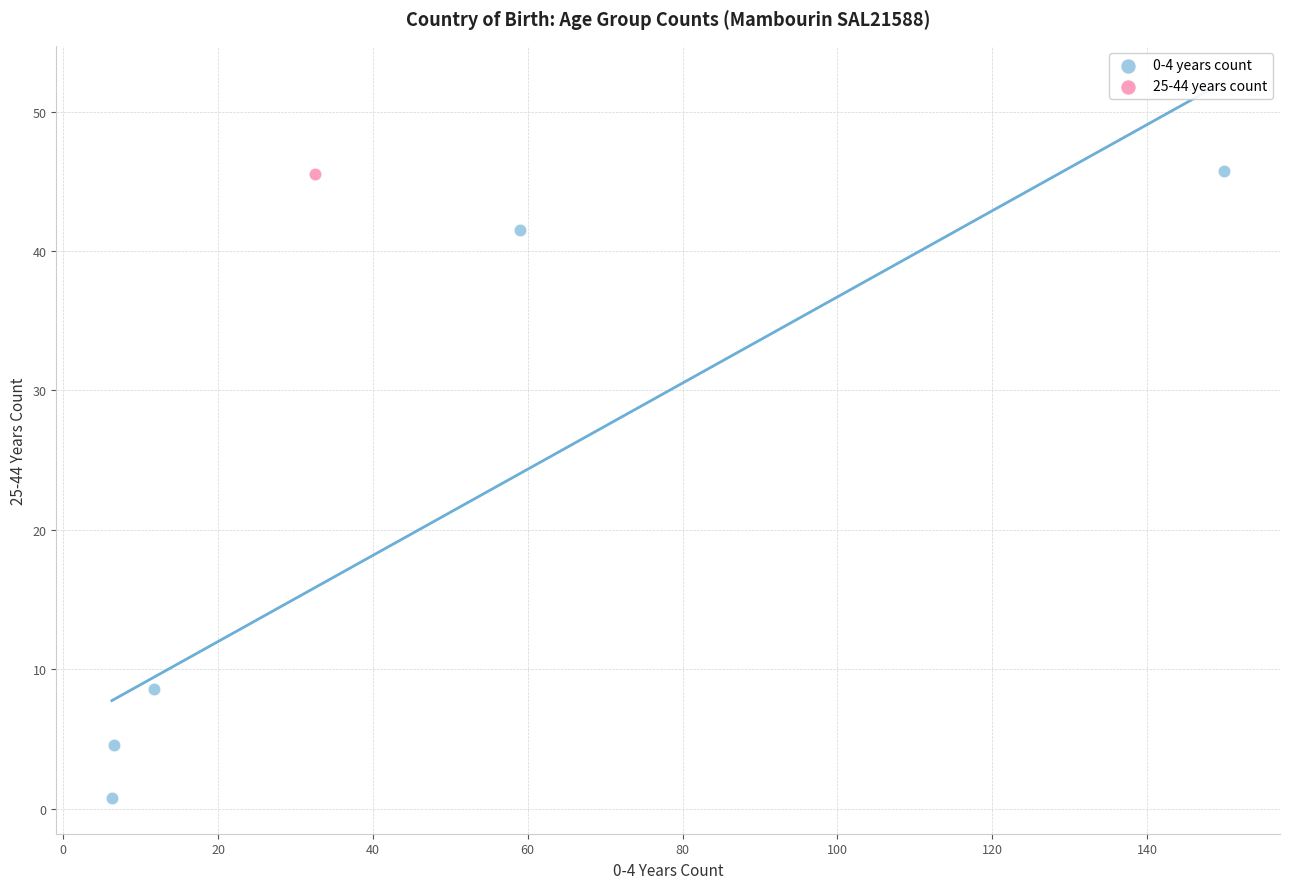

What are all the series names shown in the legend?

0-4 years count, 25-44 years count